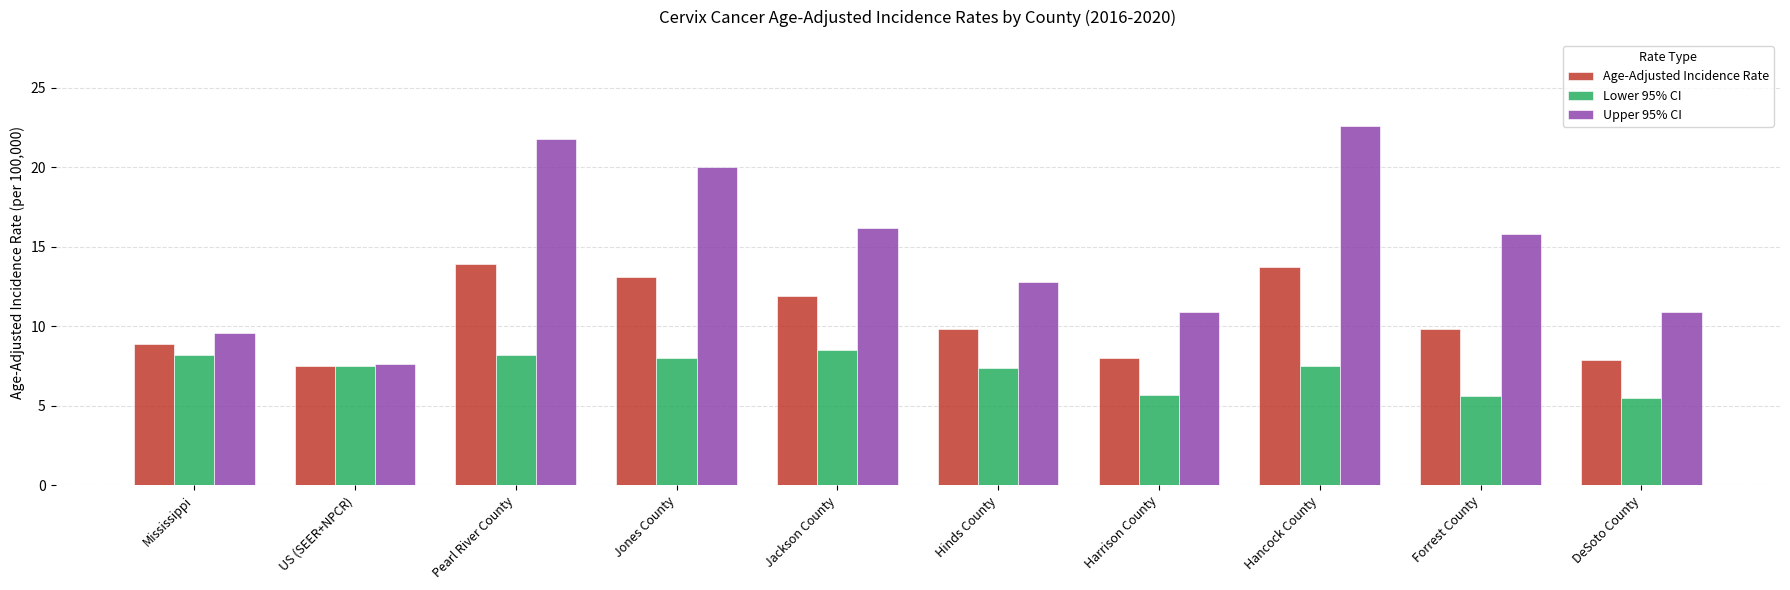

What is the total value across all series at Forrest County?

31.2